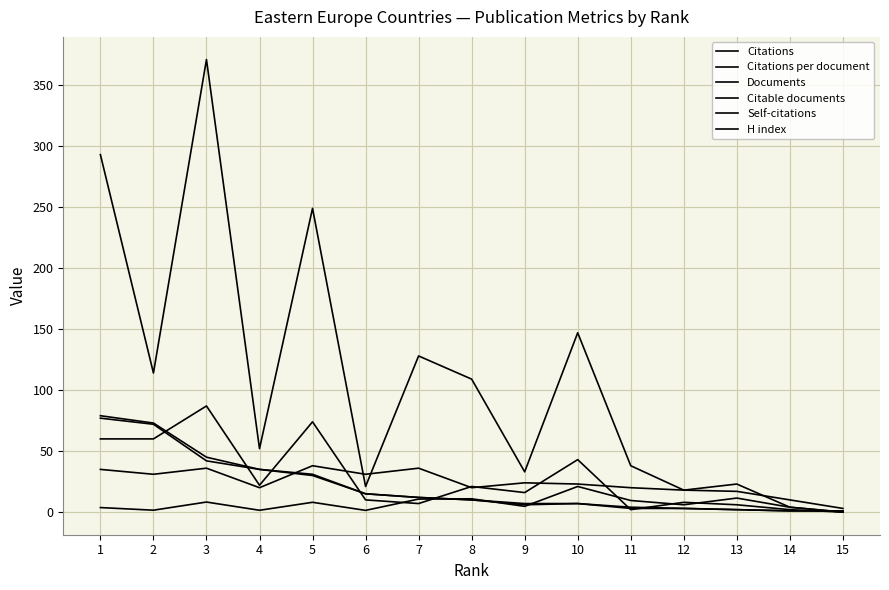

Reading right to left, list all the values displayed in this chart.

Citations: 15=0.0	14=4.0	13=23.0	12=18.0	11=38.0	10=147.0	9=33.0	8=109.0	7=128.0	6=21.0	5=249.0	4=52.0	3=371.0	2=114.0	1=293.0
Citations per document: 15=0.0	14=4.0	13=11.5	12=6.0	11=9.5	10=21.0	9=4.7	8=10.9	7=10.7	6=1.4	5=8.0	4=1.5	3=8.2	2=1.6	1=3.7
Documents: 15=1.0	14=1.0	13=2.0	12=3.0	11=4.0	10=7.0	9=7.0	8=10.0	7=12.0	6=15.0	5=31.0	4=35.0	3=45.0	2=73.0	1=79.0
Citable documents: 15=1.0	14=1.0	13=2.0	12=3.0	11=3.0	10=7.0	9=6.0	8=10.0	7=12.0	6=15.0	5=30.0	4=35.0	3=42.0	2=72.0	1=77.0
Self-citations: 15=0.0	14=2.0	13=6.0	12=8.0	11=2.0	10=43.0	9=16.0	8=21.0	7=7.0	6=10.0	5=74.0	4=22.0	3=87.0	2=60.0	1=60.0
H index: 15=3.0	14=10.0	13=17.0	12=18.0	11=20.0	10=23.0	9=24.0	8=20.0	7=36.0	6=31.0	5=38.0	4=20.0	3=36.0	2=31.0	1=35.0